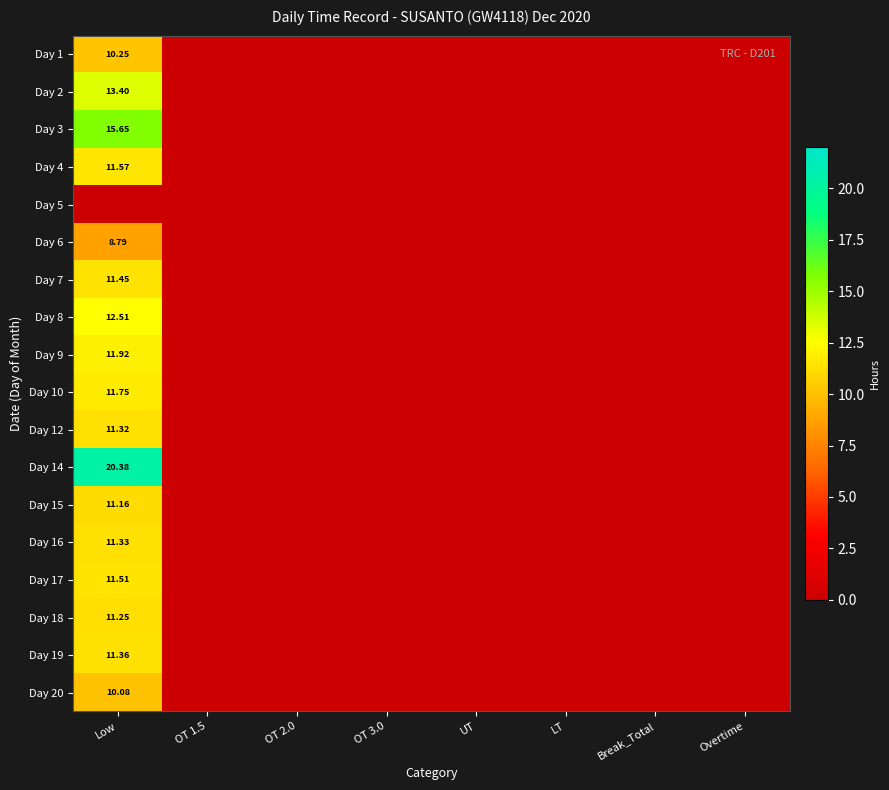

True or false: Day 8 has a value of 5.2 at Low.

False